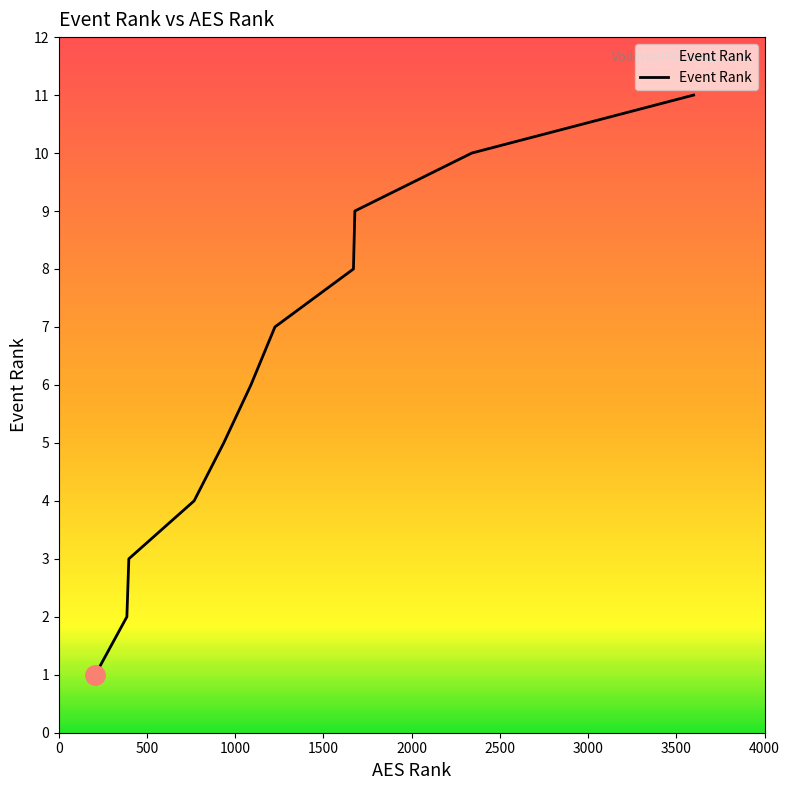

What is the greatest value displayed?

11